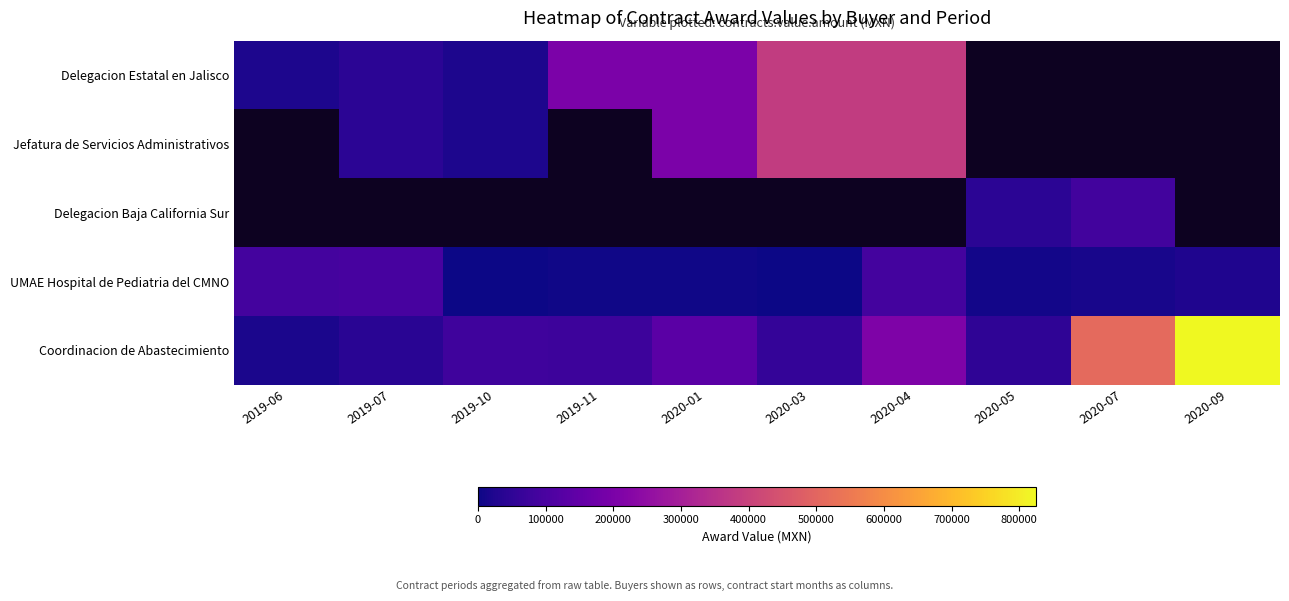

At which label is Delegacion Estatal en Jalisco closest to 201455?

2019-11